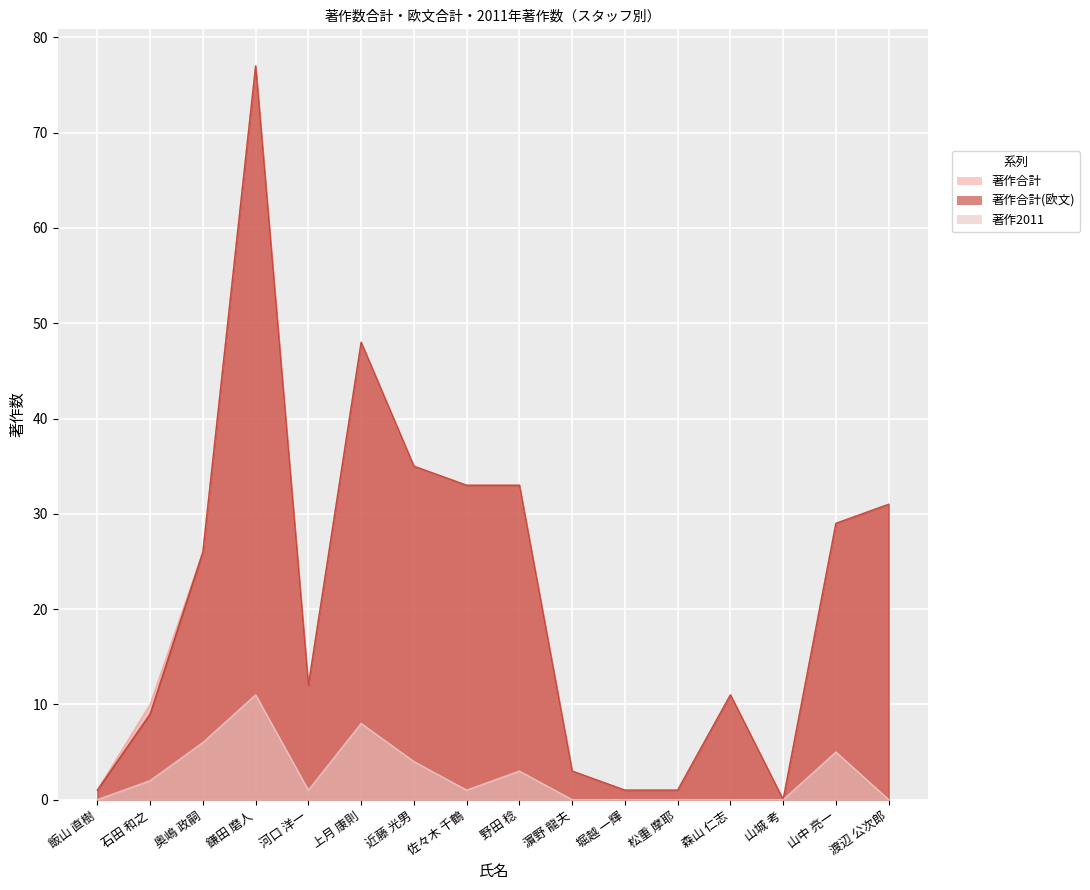

The value of 著作2011 at 鎌田 磨人 is 3. True or false?

False